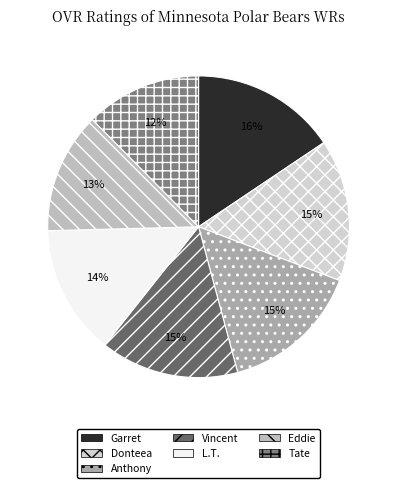

Which category has the biggest portion of the pie?

Garret